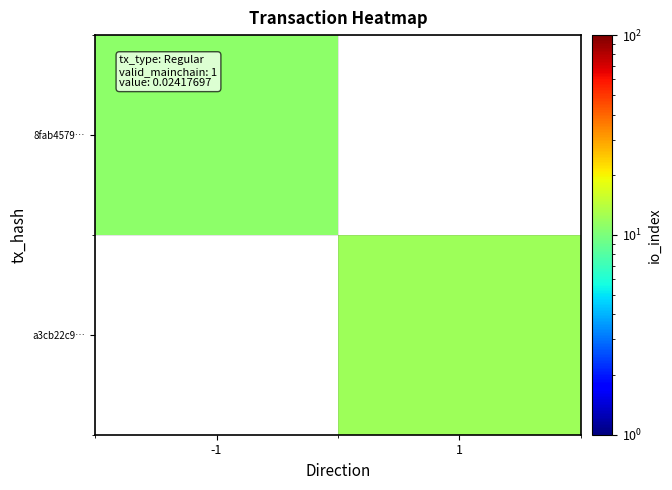

Is the value of 8fab4579… at 1 greater than the value of a3cb22c9… at -1?

No